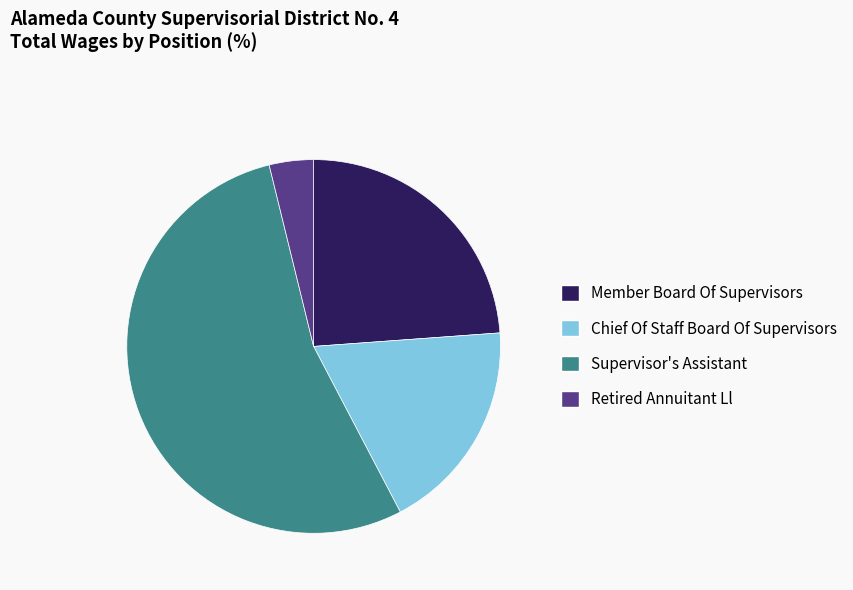

Which has a higher value, Retired Annuitant Ll or Chief Of Staff Board Of Supervisors?

Chief Of Staff Board Of Supervisors